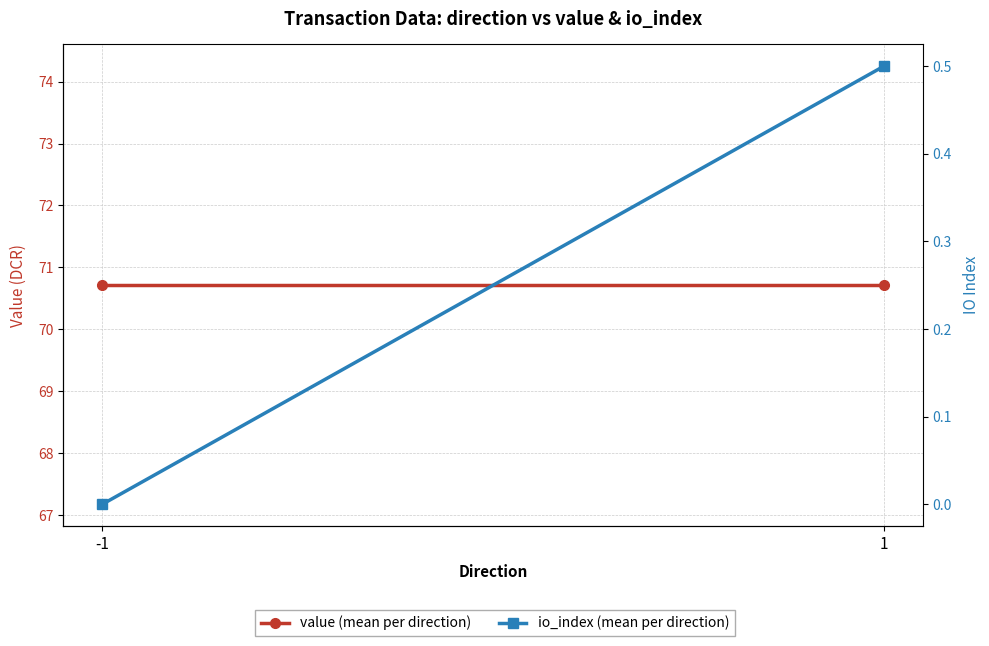

Count the number of categories in the chart.

2